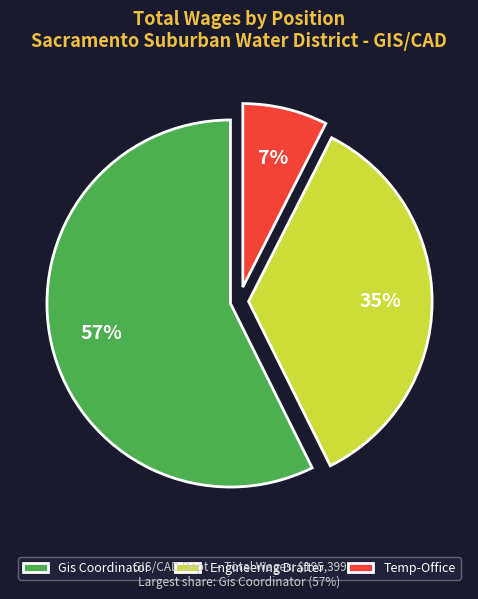

Which category has the smallest portion of the pie?

Temp-Office